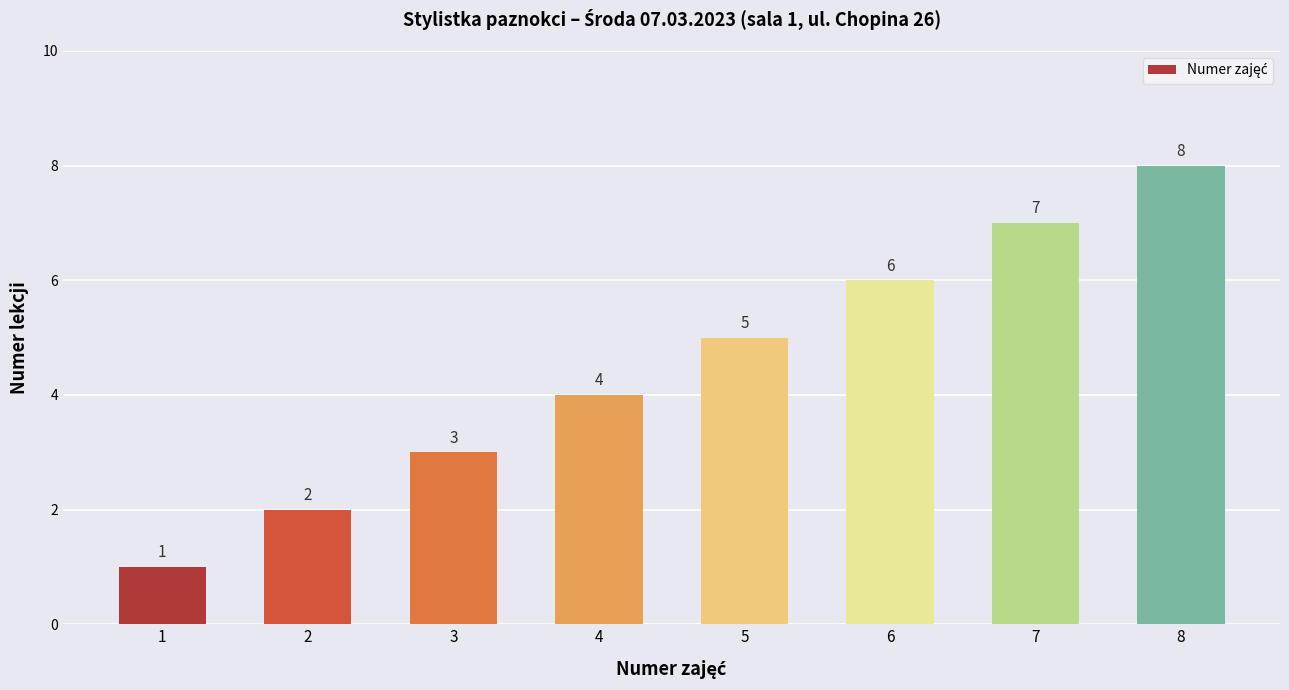

List the labels in order of value, smallest first.

1, 2, 3, 4, 5, 6, 7, 8